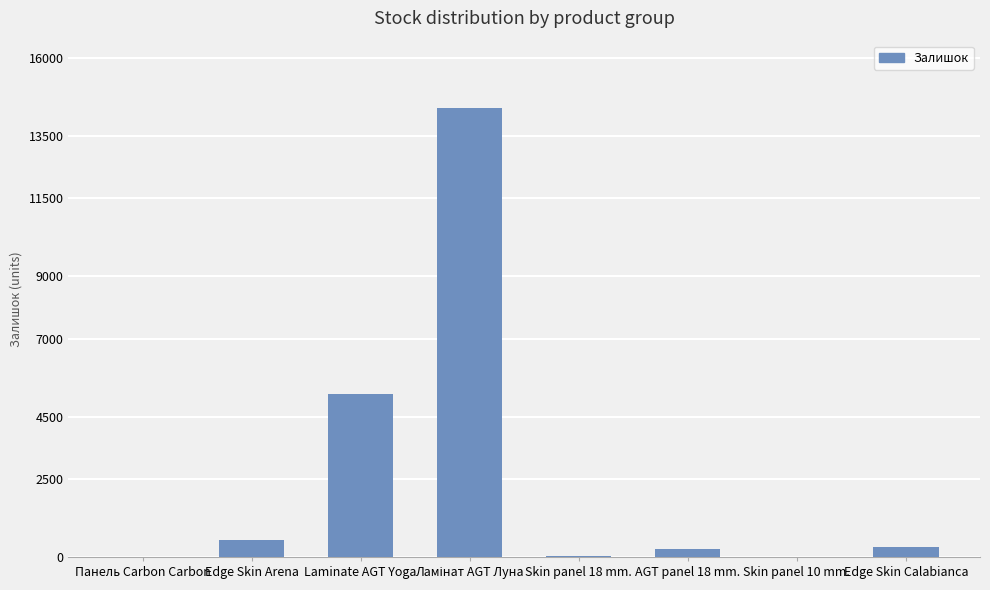

What is the change in value from AGT panel 18 mm. to Edge Skin Calabianca?

+68